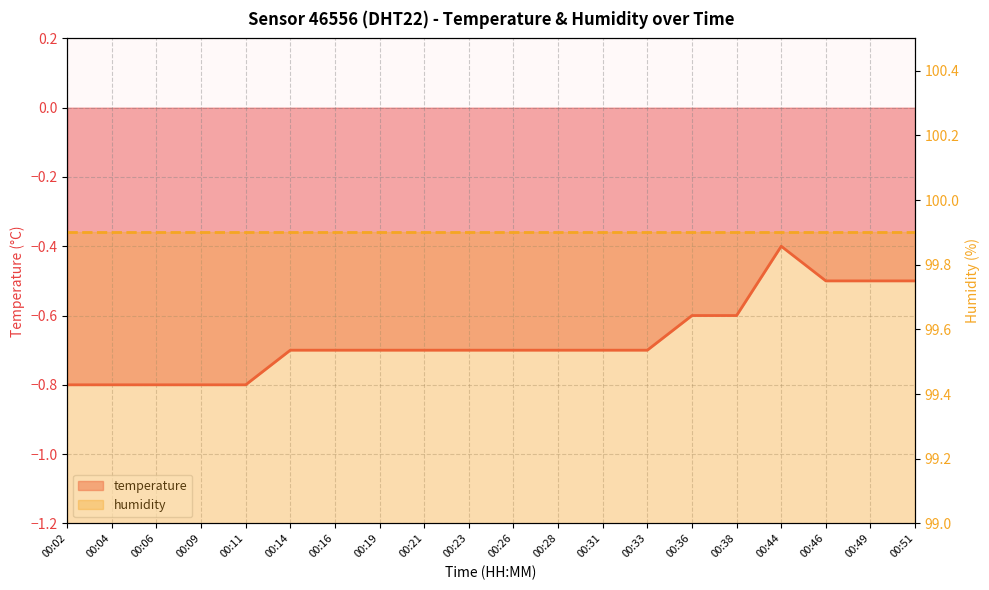

Rank the categories by humidity value from highest to lowest.

00:02, 00:04, 00:06, 00:09, 00:11, 00:14, 00:16, 00:19, 00:21, 00:23, 00:26, 00:28, 00:31, 00:33, 00:36, 00:38, 00:44, 00:46, 00:49, 00:51